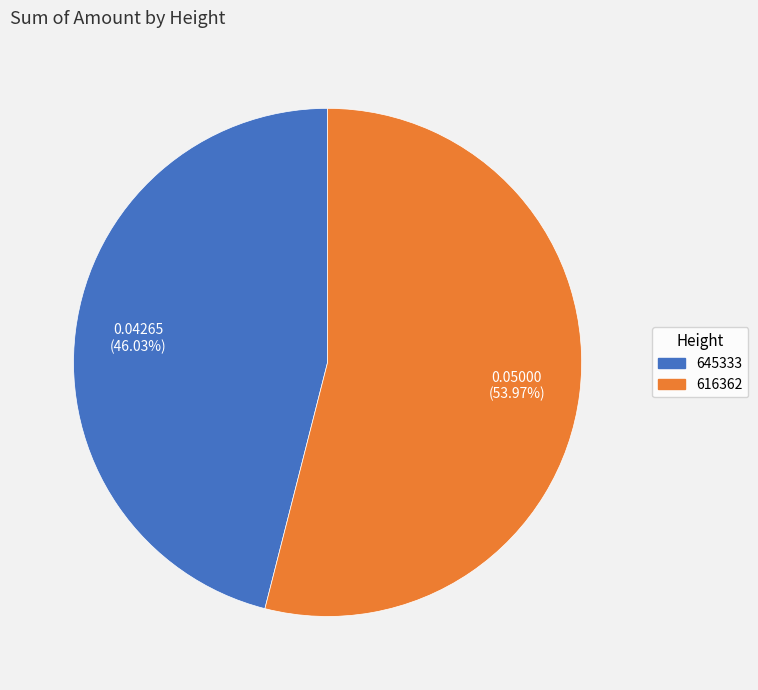

Is 645333 the majority of the pie?

No